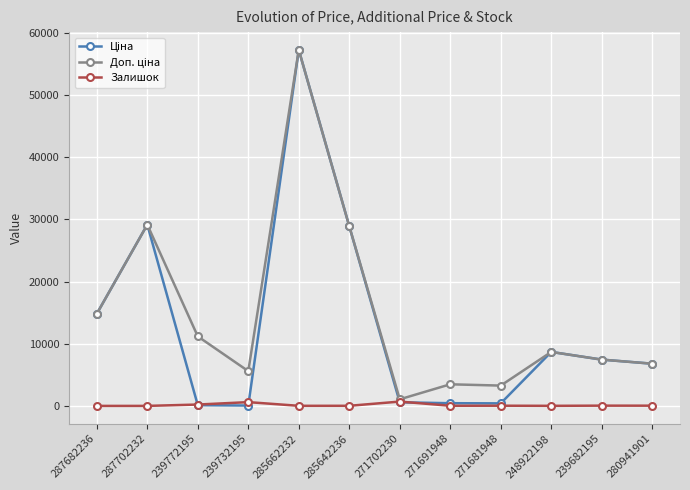

Which category has the highest value across all series?

285662232